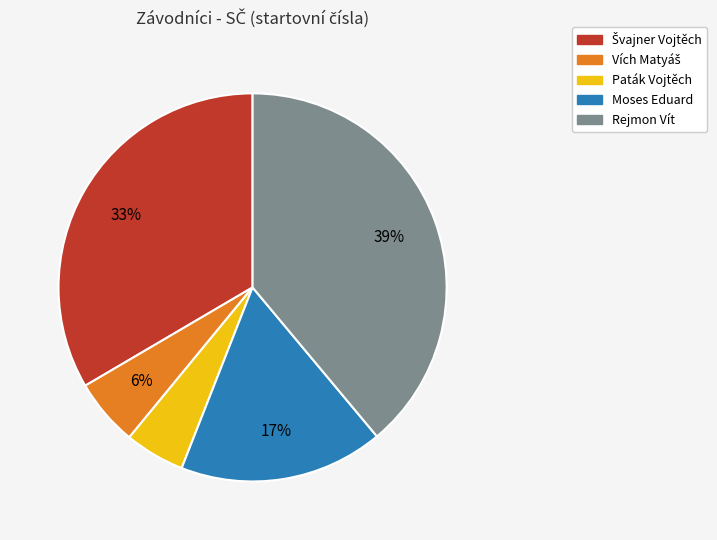

To the nearest percent, what is the average slice percentage?

20%